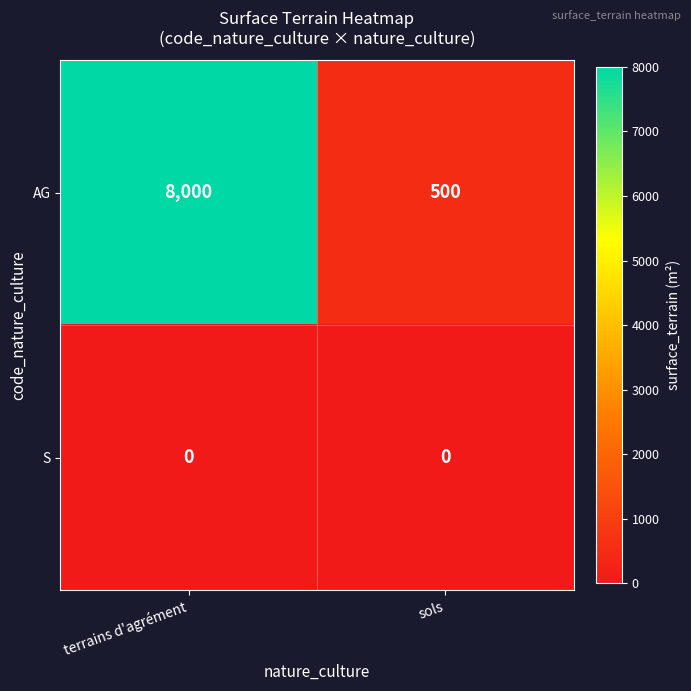

Which series changed the most between terrains d'agrément and sols?

AG